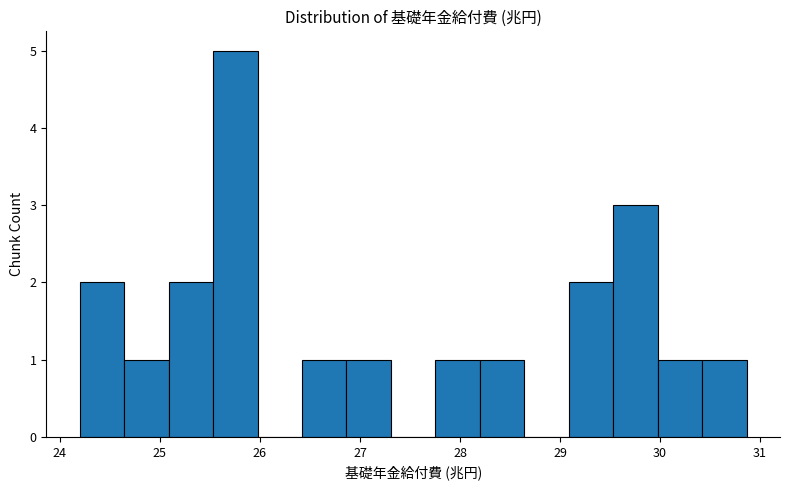

Reading left to right, list every bar in this chart as the range it spans on the x-axis followed by its height. Neither the bar edges nor the heights are printed on the chart, so give them approximately, as read against the axes.

24.2 to 24.6: 2
24.6 to 25.1: 1
25.1 to 25.5: 2
25.5 to 26.0: 5
26.0 to 26.4: 0
26.4 to 26.9: 1
26.9 to 27.3: 1
27.3 to 27.8: 0
27.8 to 28.2: 1
28.2 to 28.6: 1
28.6 to 29.1: 0
29.1 to 29.5: 2
29.5 to 30.0: 3
30.0 to 30.4: 1
30.4 to 30.9: 1